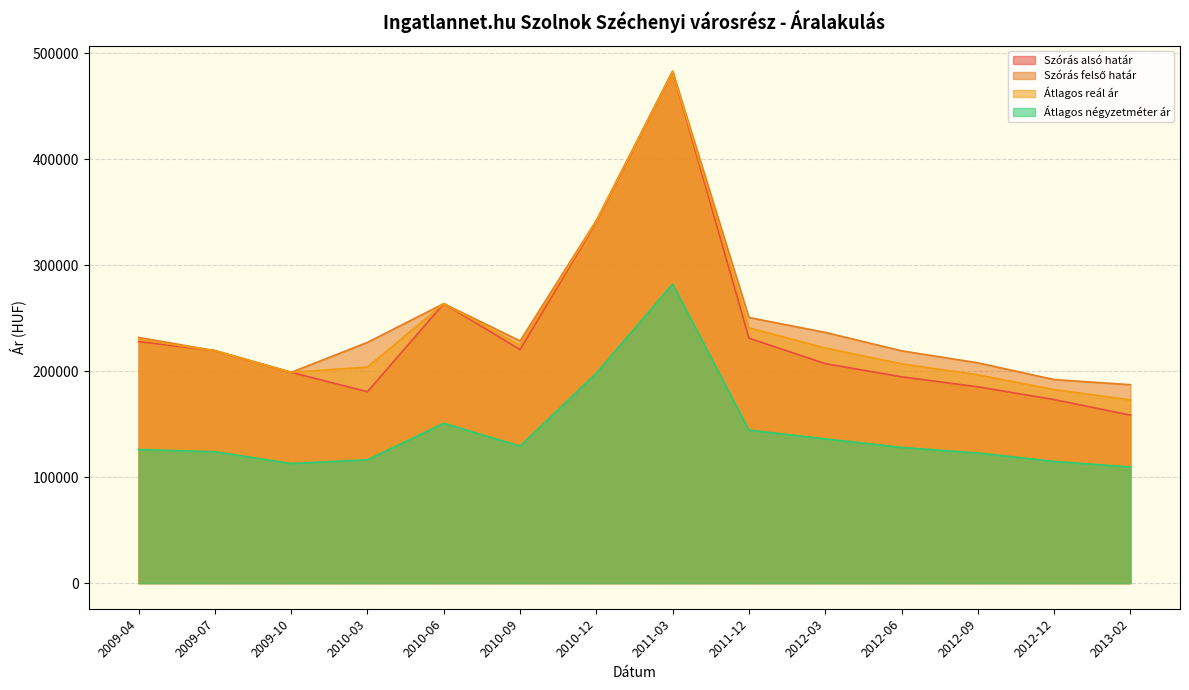

Is it true that Szórás alsó határ equals 219458 at 2009-07?

True